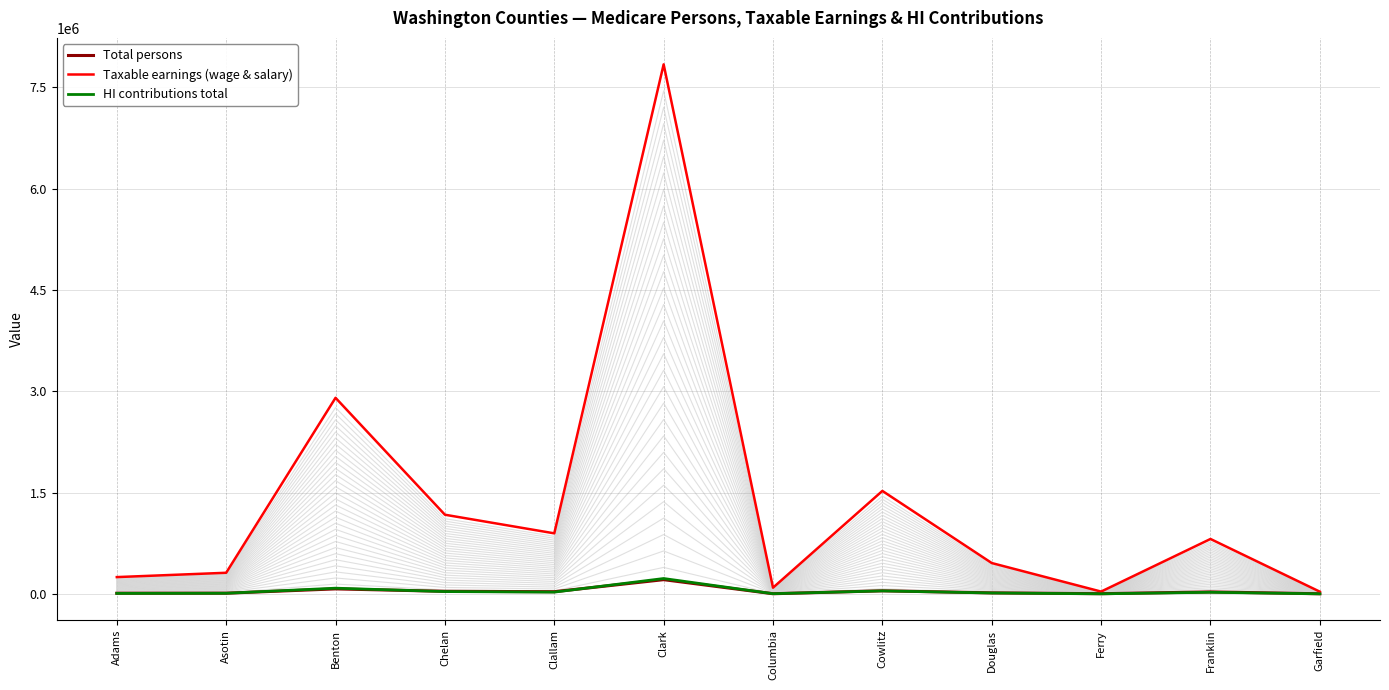

True or false: HI contributions total and Total persons cross at least once.

True